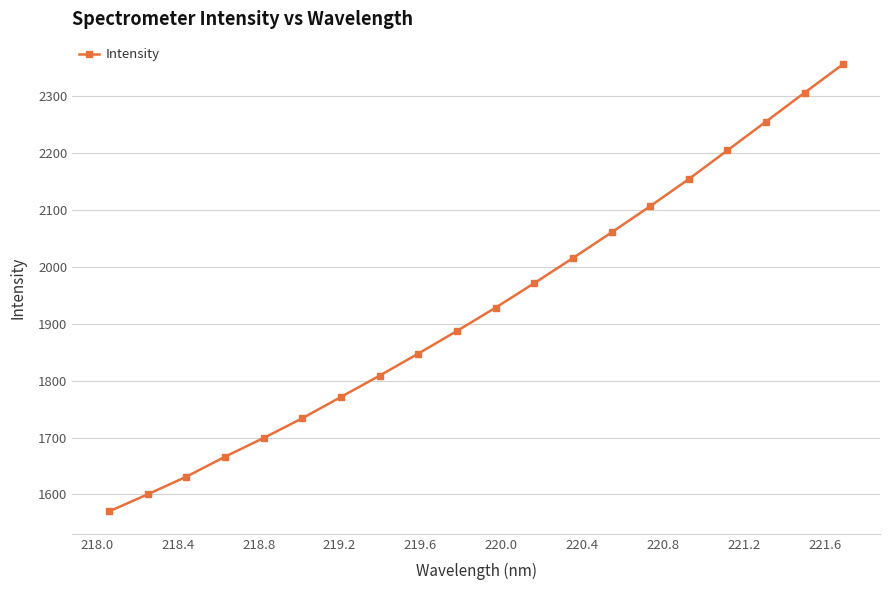

What is the minimum value shown in the chart?

1570.2